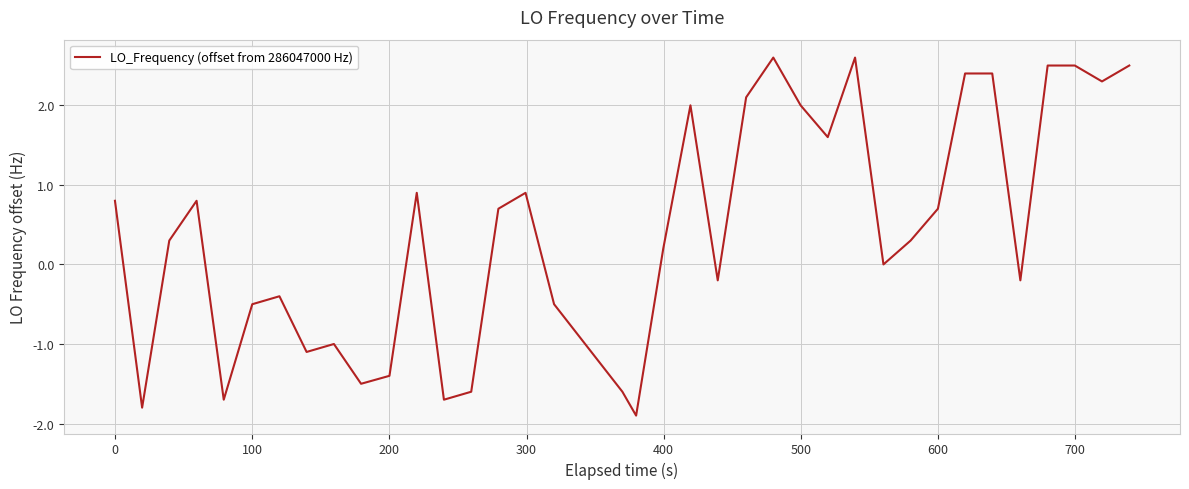

What is the minimum value shown in the chart?

-1.9